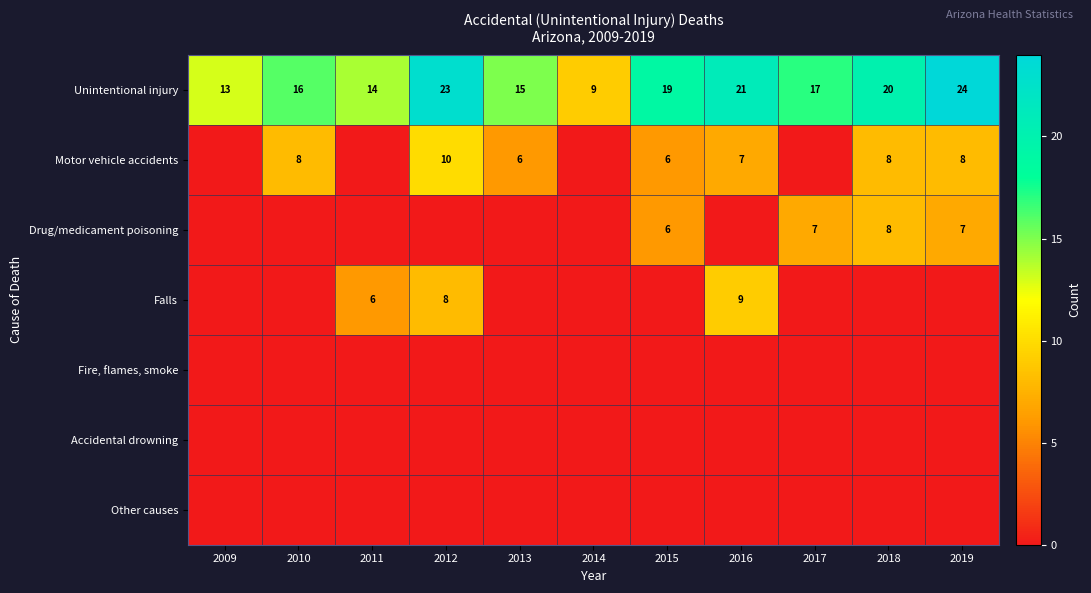

At which label does Unintentional injury first exceed 17?

2012